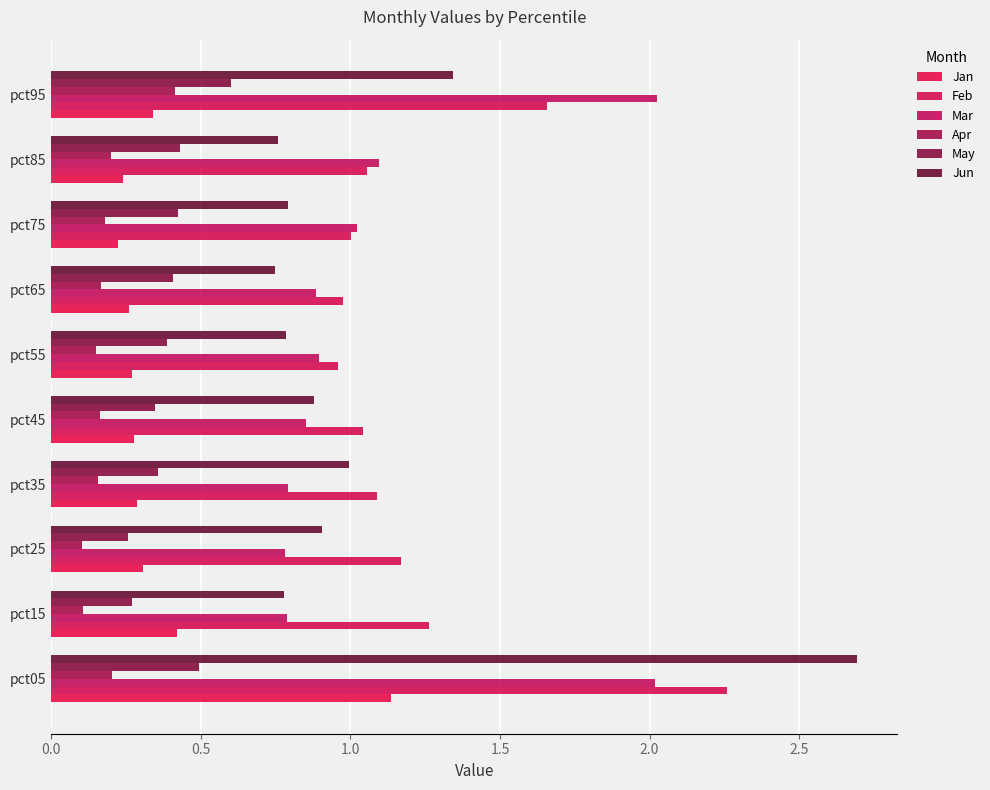

What is the value of the May bar at the 2nd from the left?

0.3